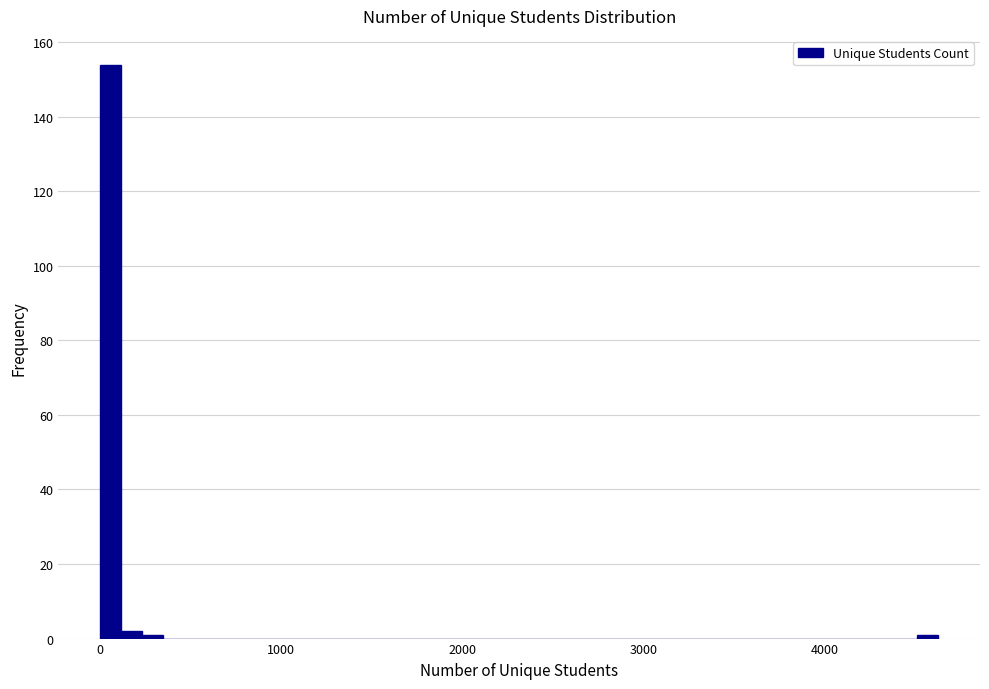

Around what value on the x-axis is the tallest bar? Give the approximate position of its centre, as read against the axis.

100